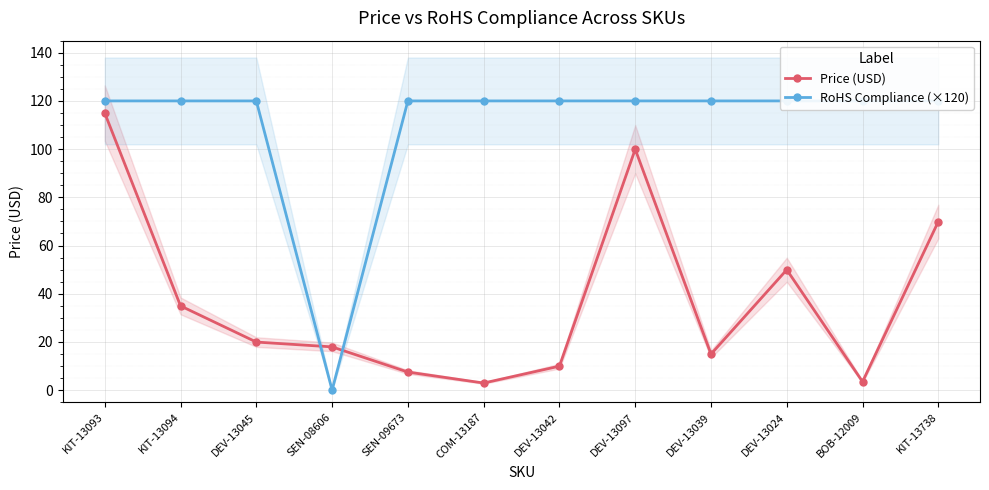

List the series in order of their overall mean, lowest first.

Price (USD), RoHS Compliance (×120)